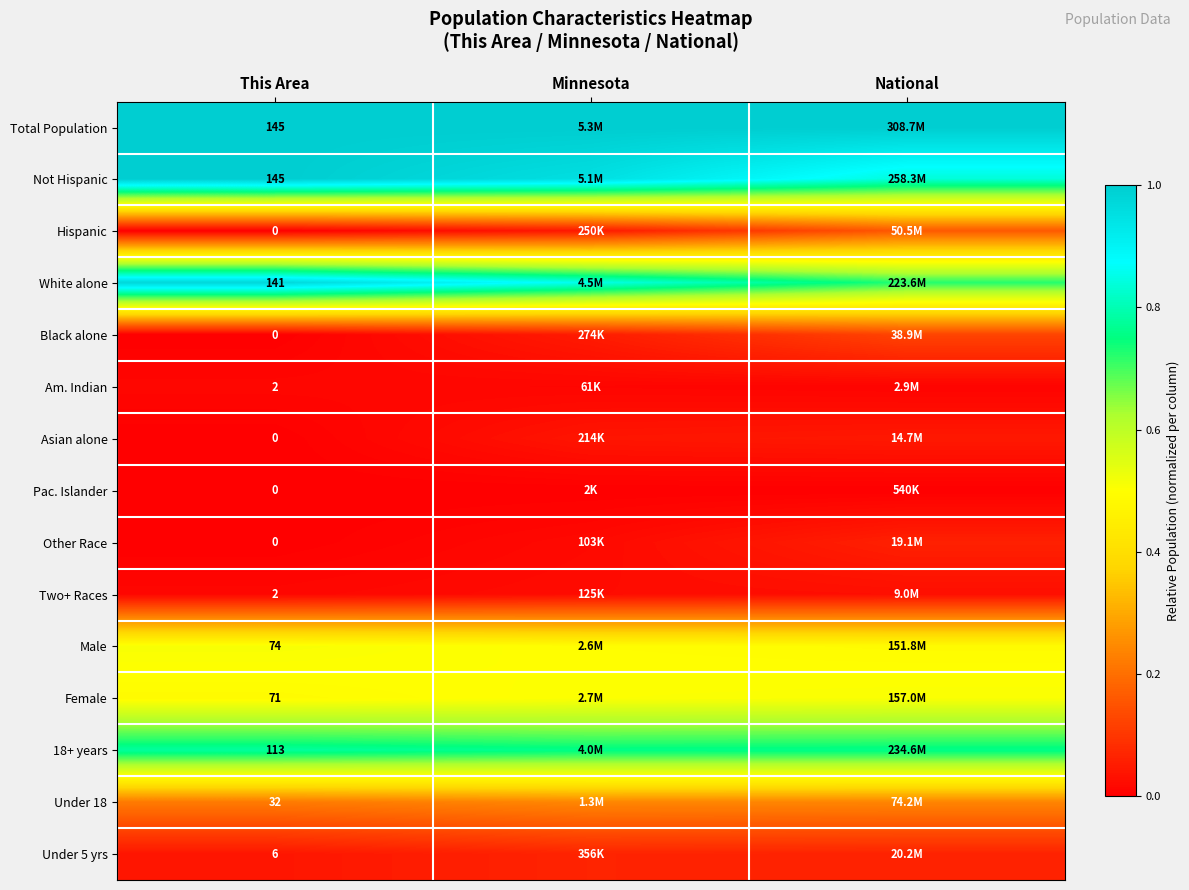

True or false: Not Hispanic has a value of 1.0 at Minnesota.

True